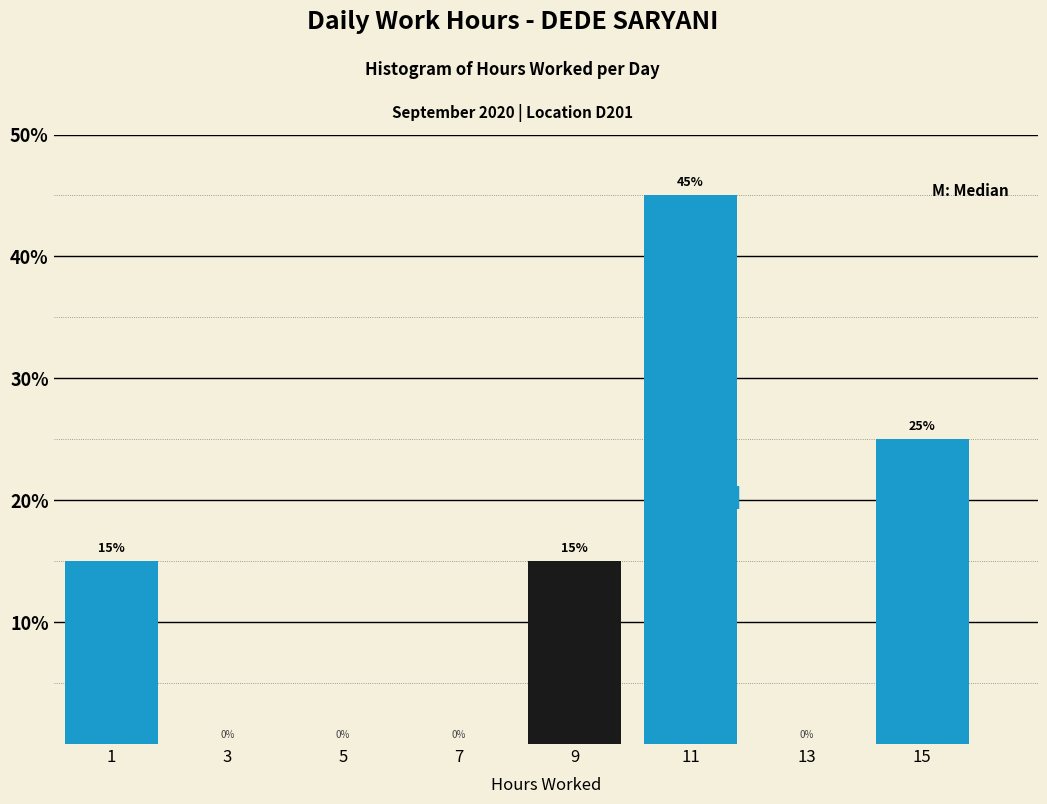

Reading left to right, what are all the values shown in this chart?

1=15	3=0	5=0	7=0	9=15	11=45	13=0	15=25